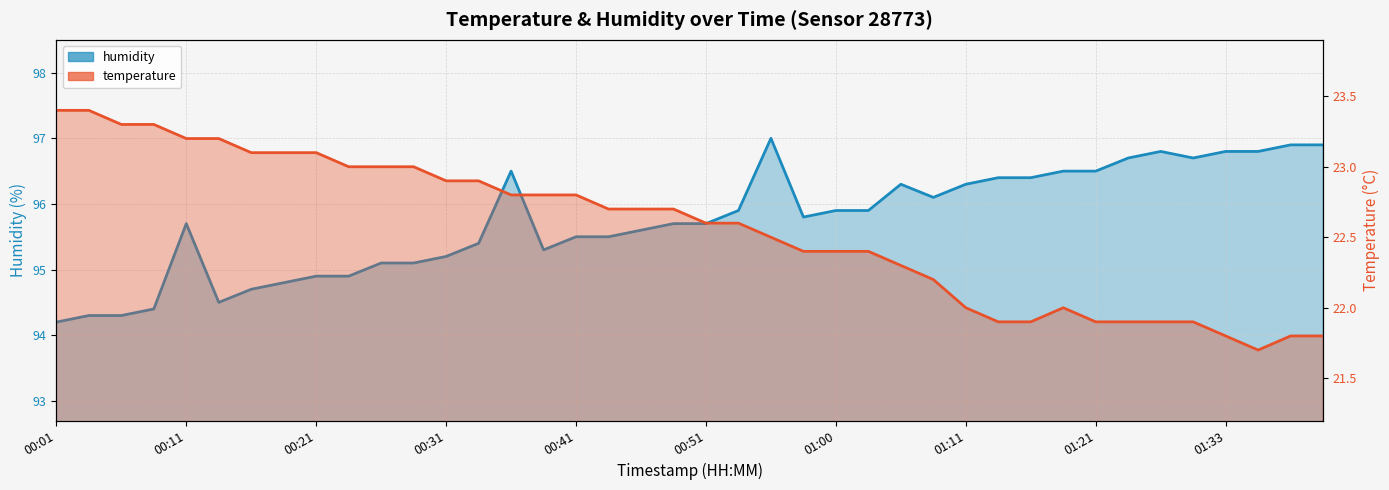

True or false: temperature and humidity cross at least once.

False